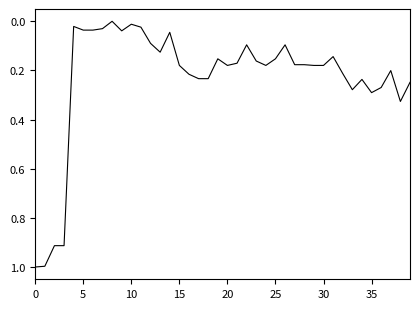

True or false: there are more than 2 points higher than both neighbors.

True